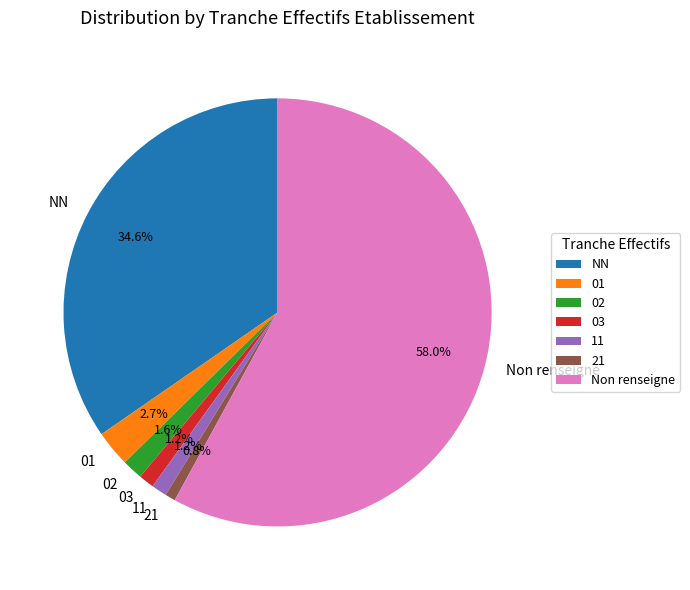

What is the ratio of the value at 11 to the value at 21?

1.5